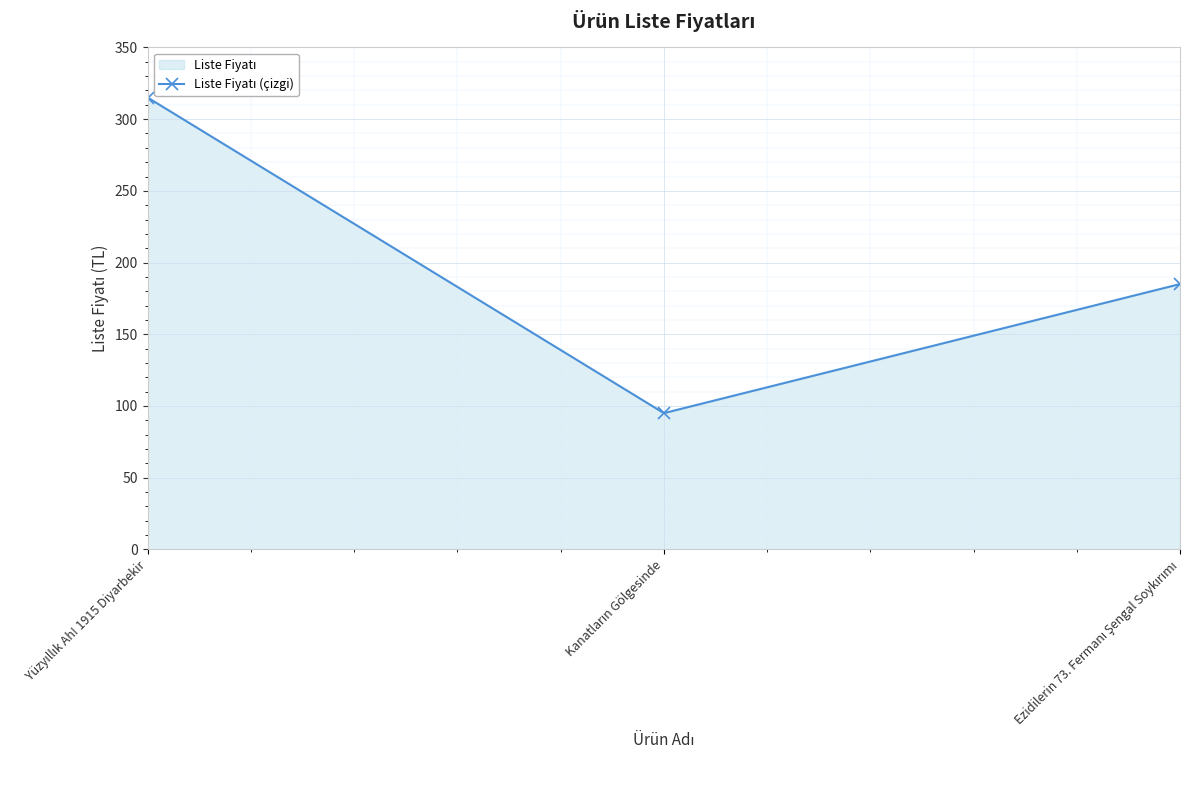

At which category does the chart reach its peak across all series?

Yüzyıllık Ah! 1915 Diyarbekir